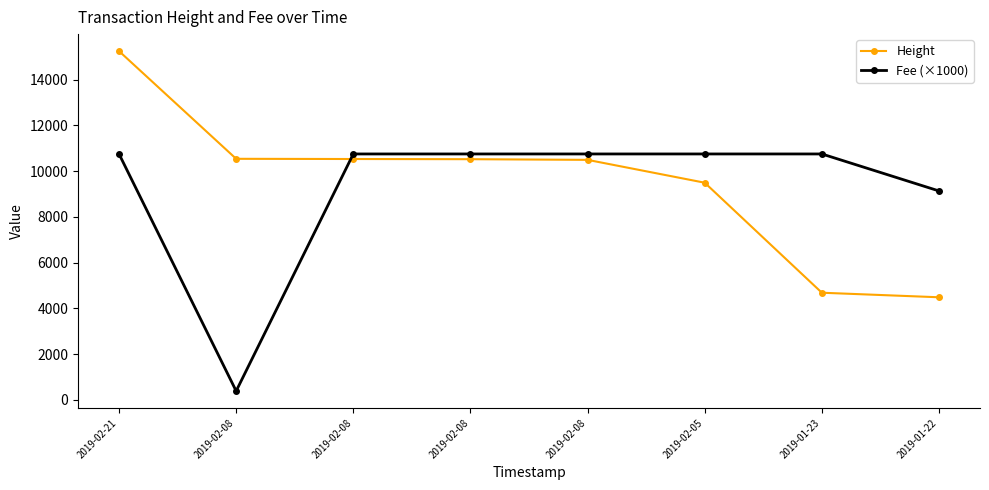

The value of Fee (×1000) at 2019-02-21 is 10753.0. True or false?

True